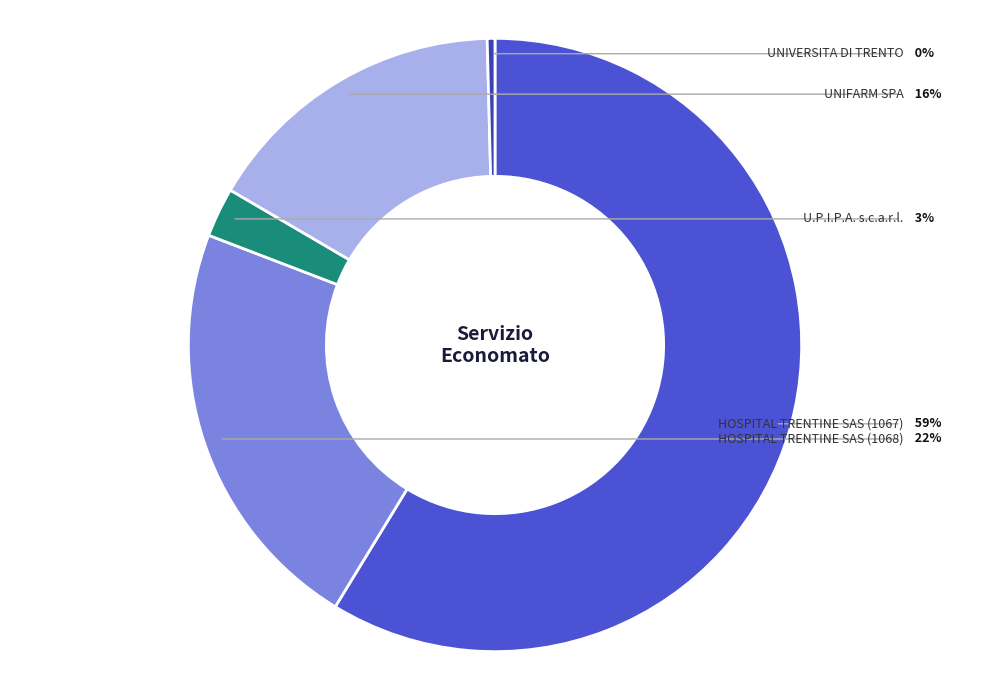

Does HOSPITAL TRENTINE SAS (1067) account for over 50% of the chart?

Yes